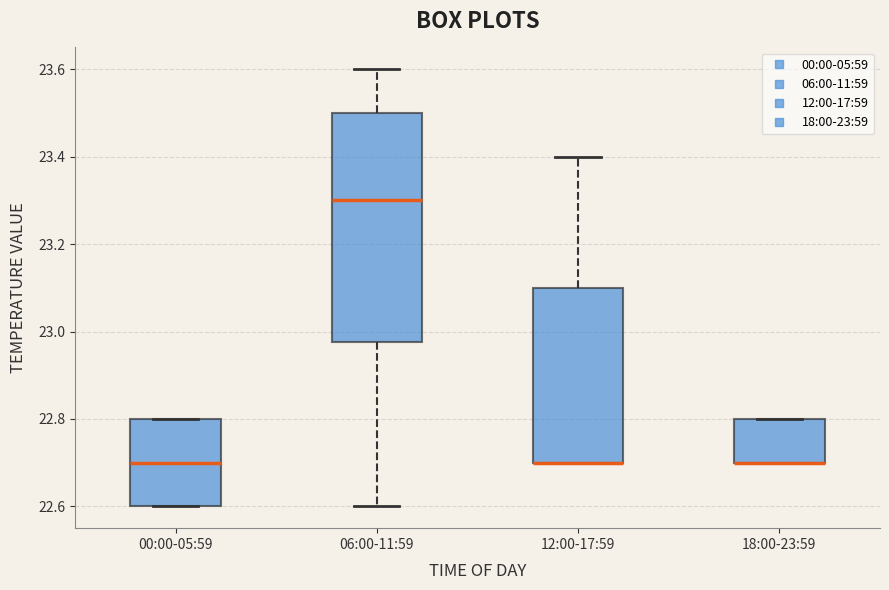

Reading left to right, read every box against the y-axis: the position of its median line, the range the box covers, and the ends of its whiskers. The values are not printed on the chart, so give them approximately, as read against the axis.

00:00-05:59: median 22.70, box 22.60 to 22.80, whiskers 22.60 to 22.80
06:00-11:59: median 23.30, box 22.98 to 23.50, whiskers 22.60 to 23.60
12:00-17:59: median 22.70 (drawn on the box's lower edge), box 22.70 to 23.10, whiskers 22.70 to 23.40
18:00-23:59: median 22.70 (drawn on the box's lower edge), box 22.70 to 22.80, whiskers 22.70 to 22.80